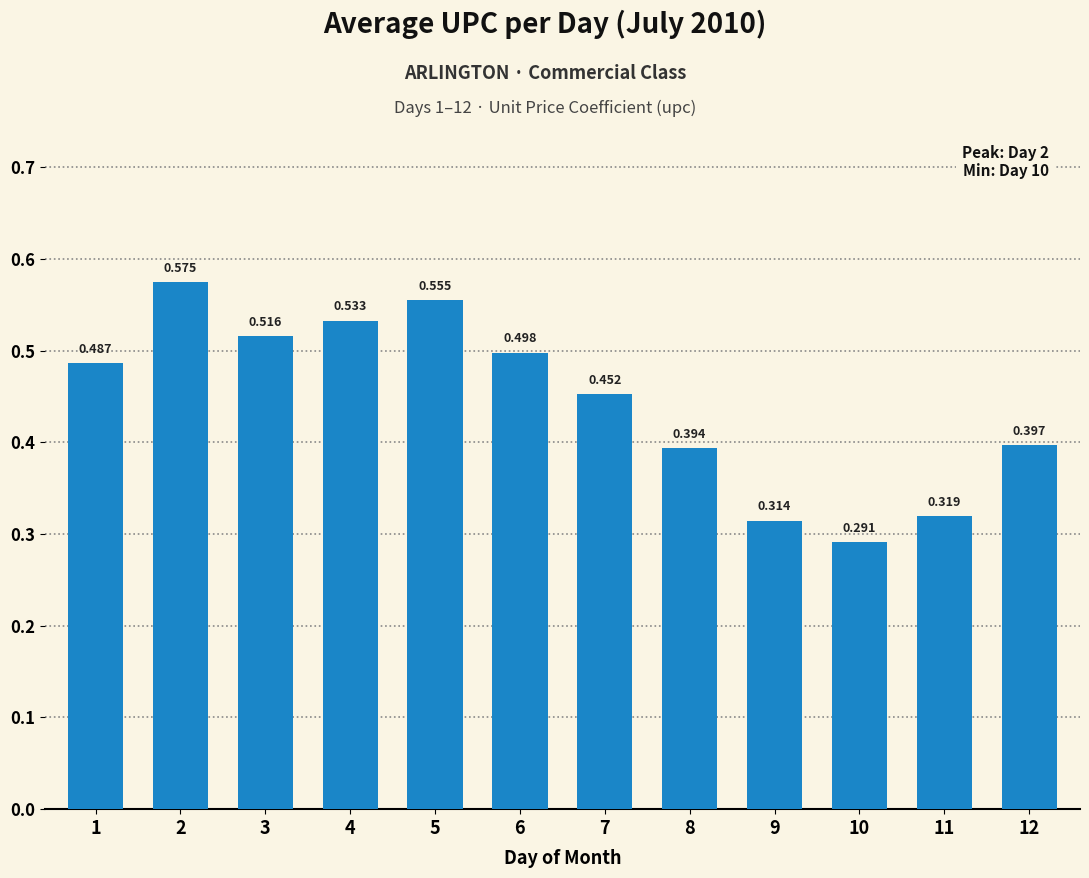

What is the approximate value at 8?

0.4